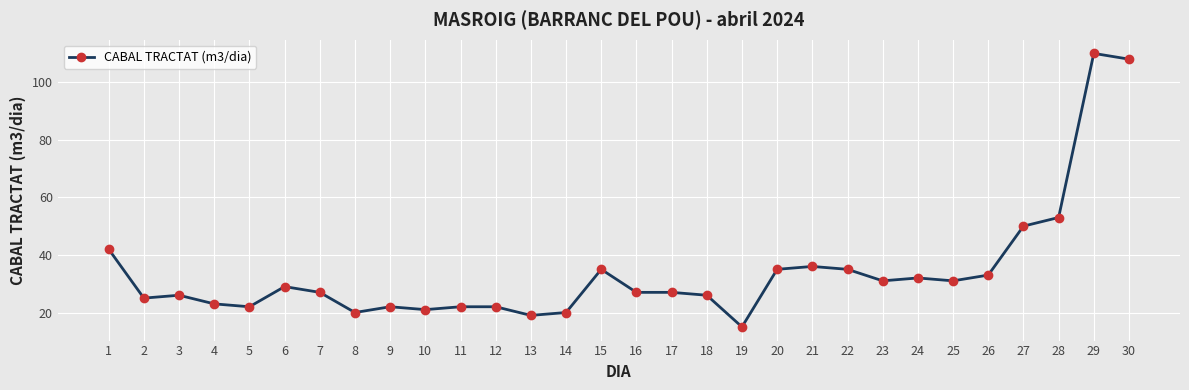

Where is the data nearest to the value 62?

28